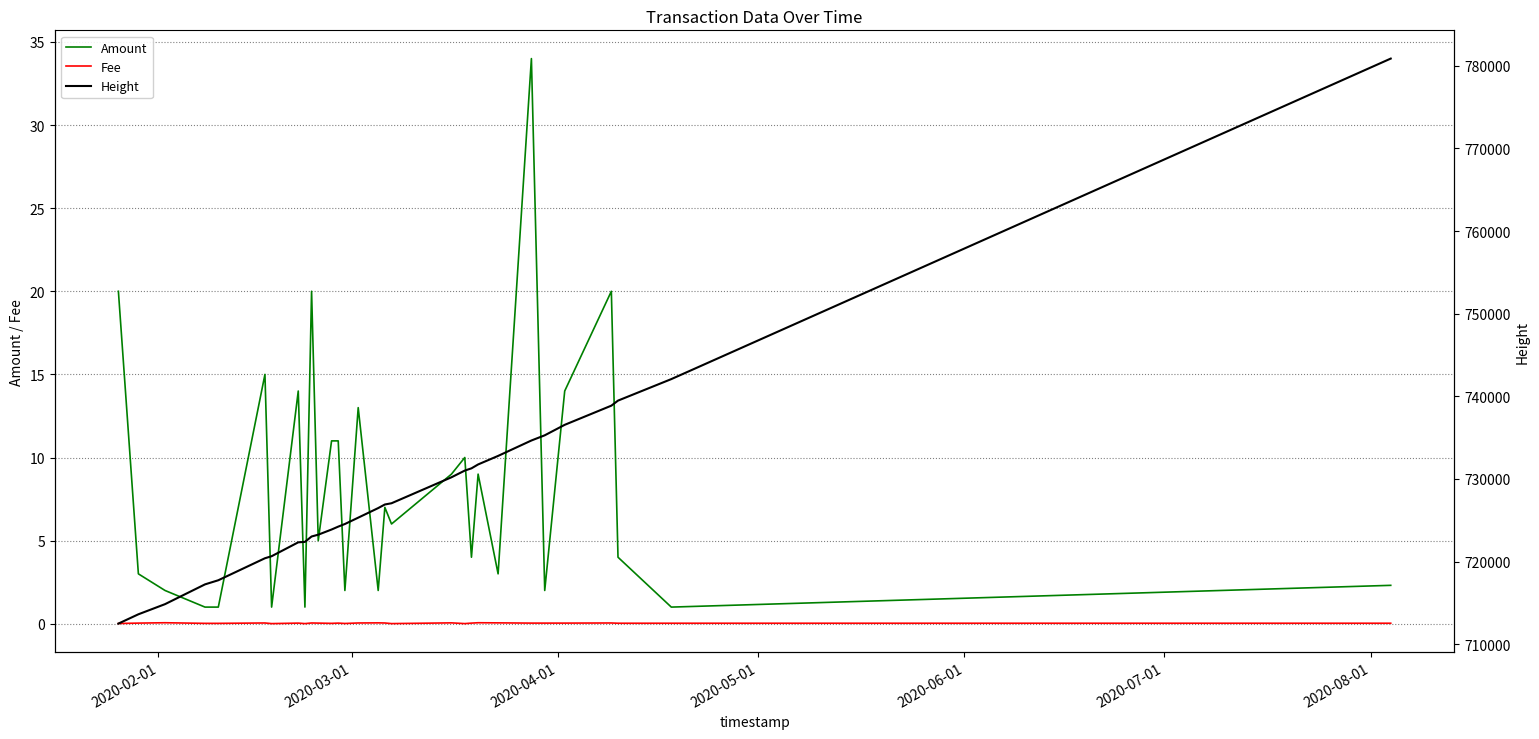

Does the chart display data point markers on the line(s)?

No